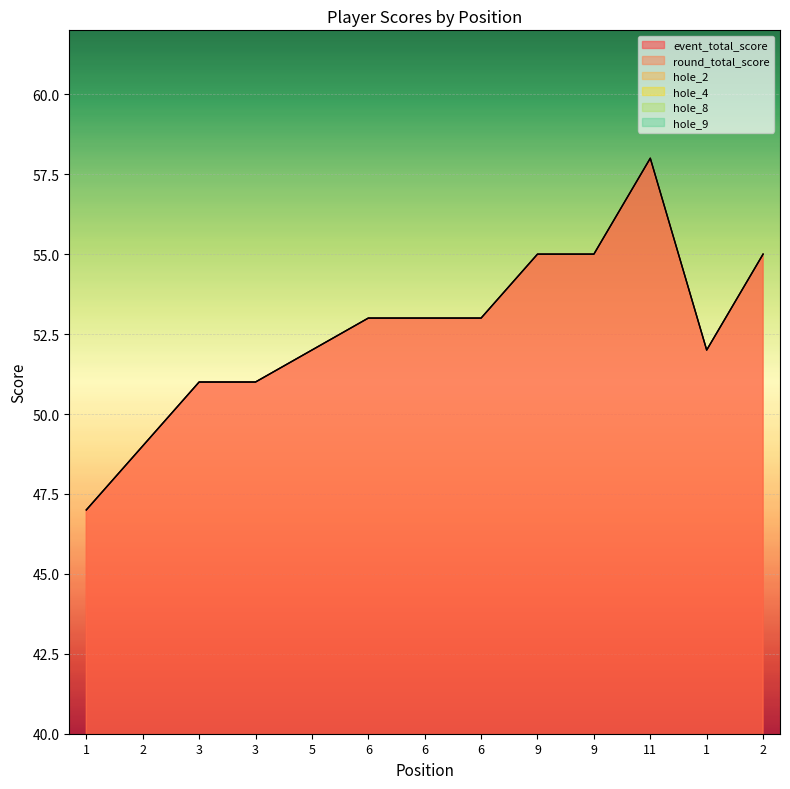

Which series changed the most between 6 and 9?

event_total_score